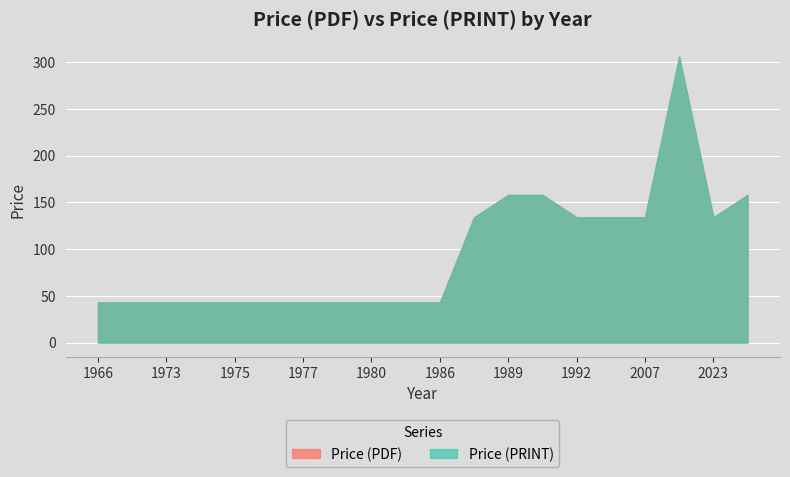

What are all the series names shown in the legend?

Price (PDF), Price (PRINT)